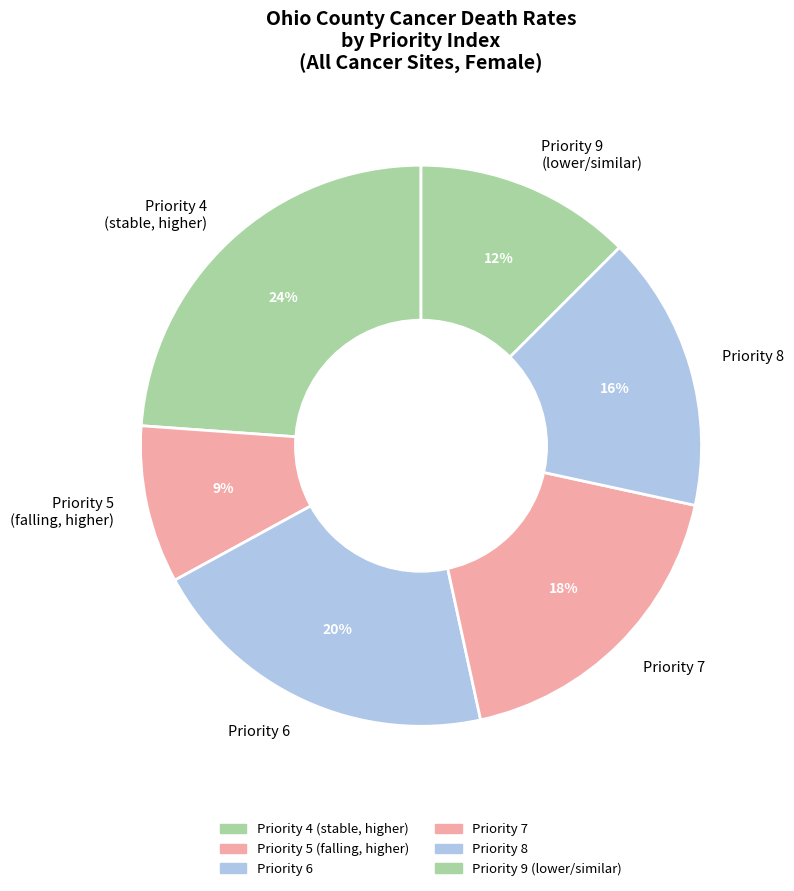

To the nearest percent, what is the difference between the largest and smallest slice percentages?

15%